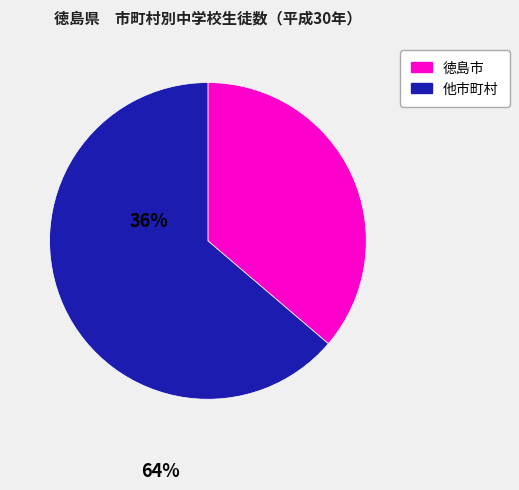

Is there any slice that represents more than half of the pie?

Yes